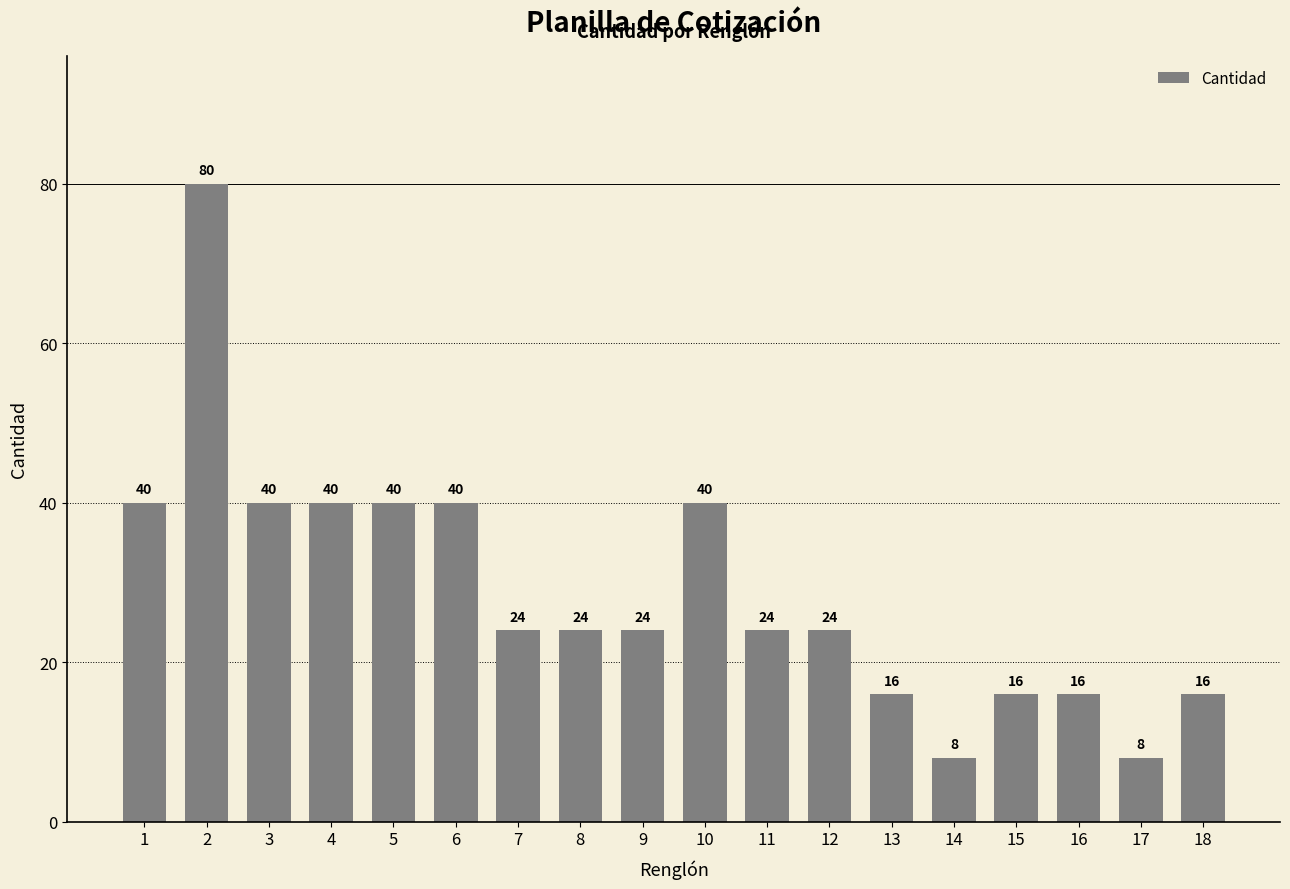

What value does the data have at 4?

40